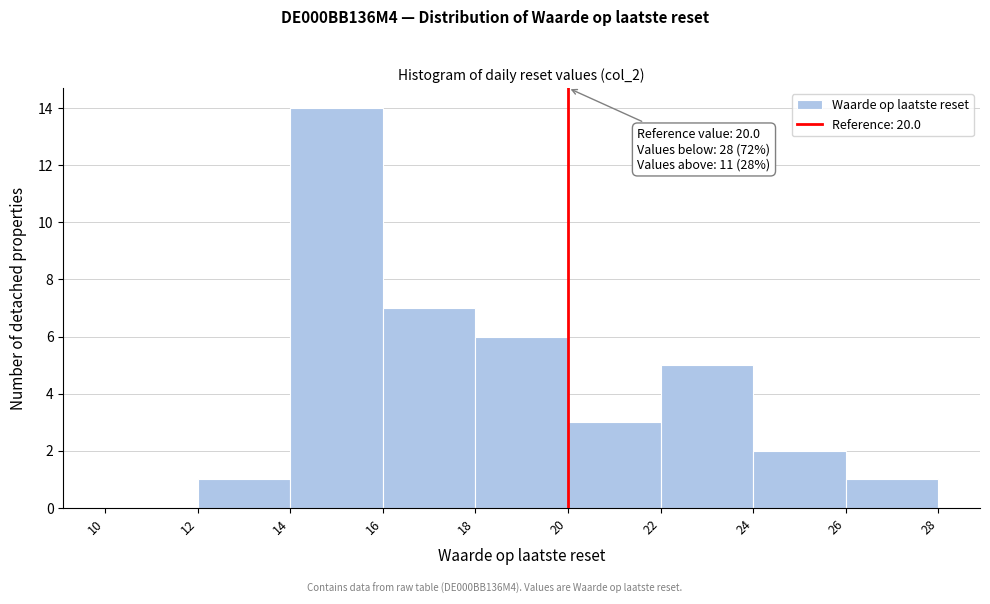

Which range on the x-axis has the tallest bar?

14 to 16